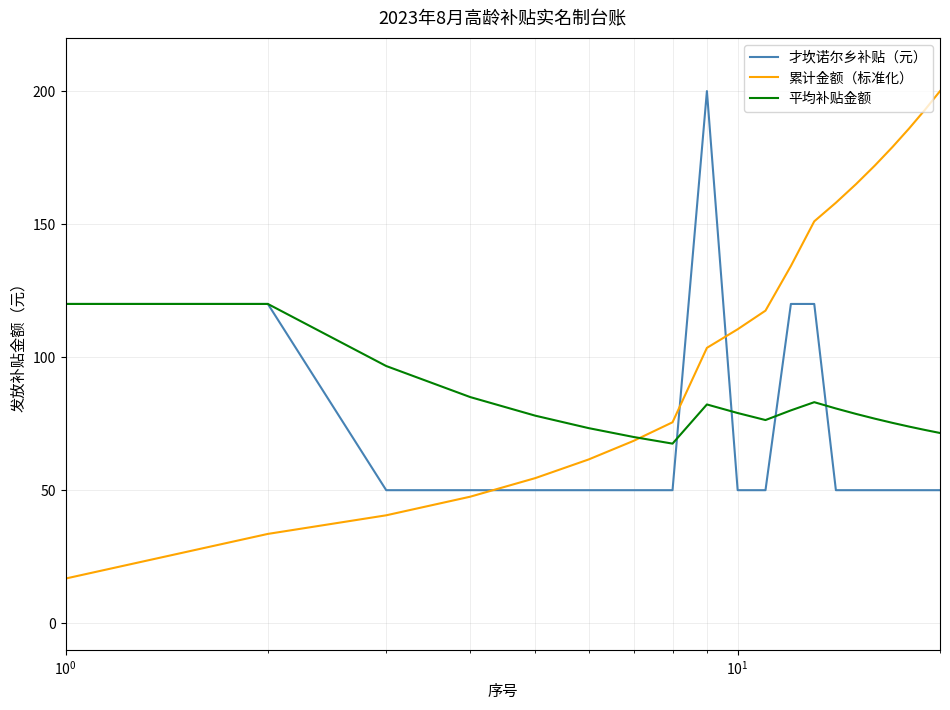

Which series has the largest total across all categories?

累计金额（标准化）